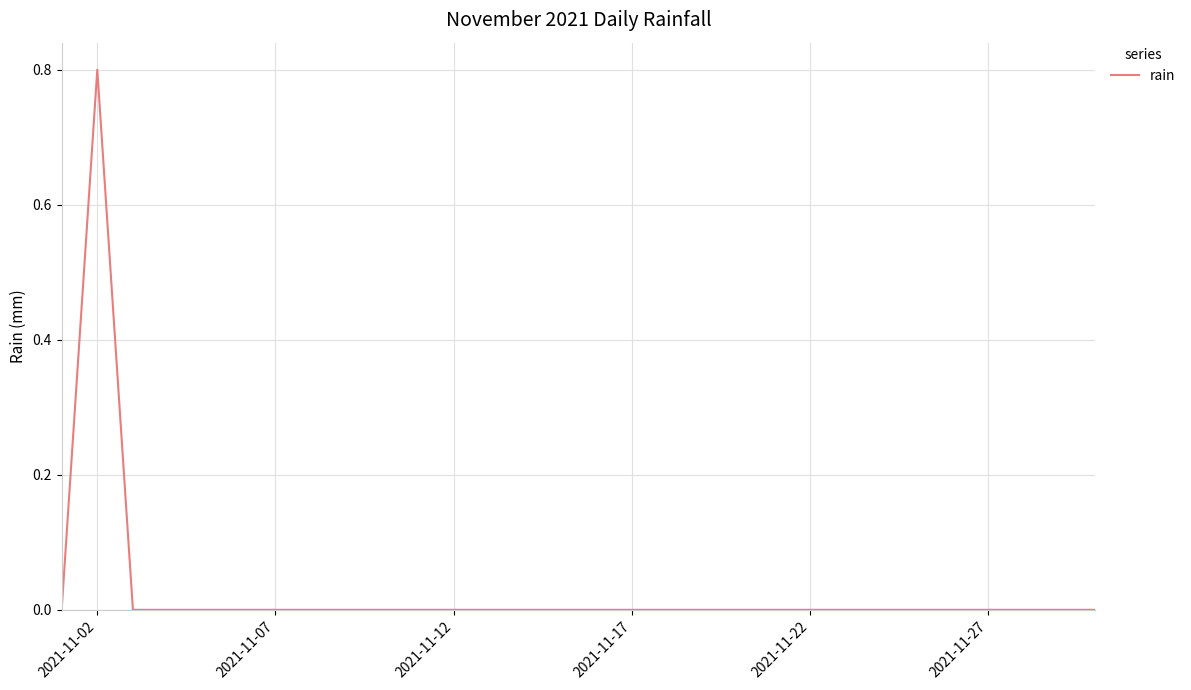

How many lines are shown in the chart?

1